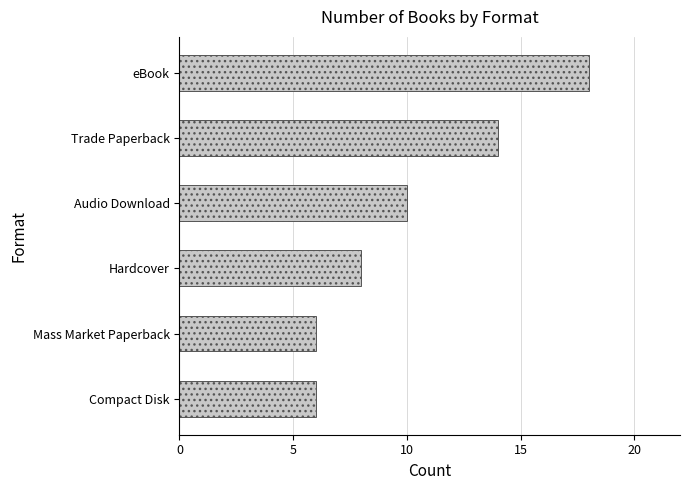

What is the greatest value displayed?

18